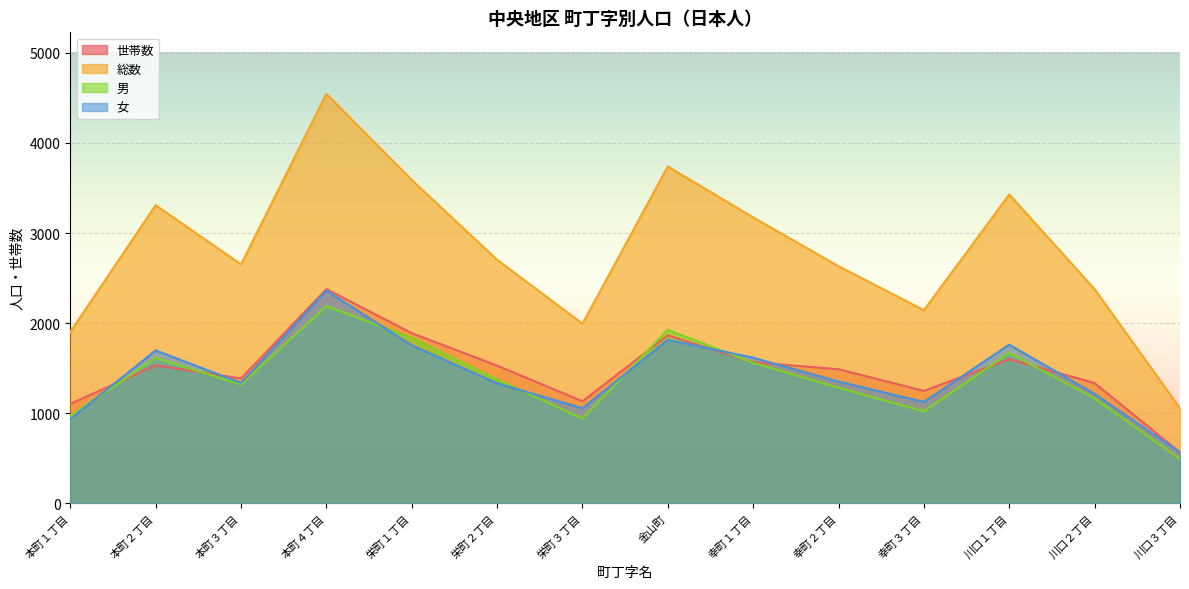

Is it true that 女 equals 1350 at 幸町２丁目?

True